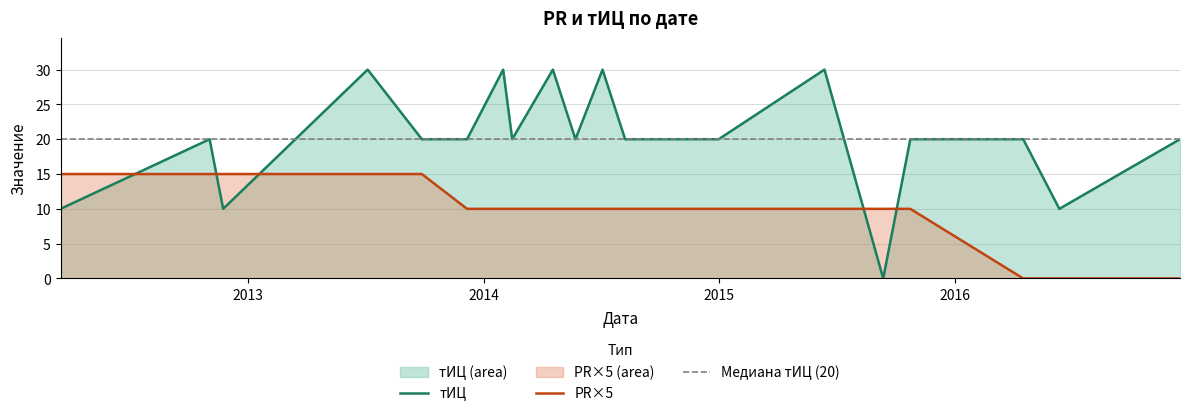

Which series ends up on top after the final intersection of тИЦ and PR?

тИЦ